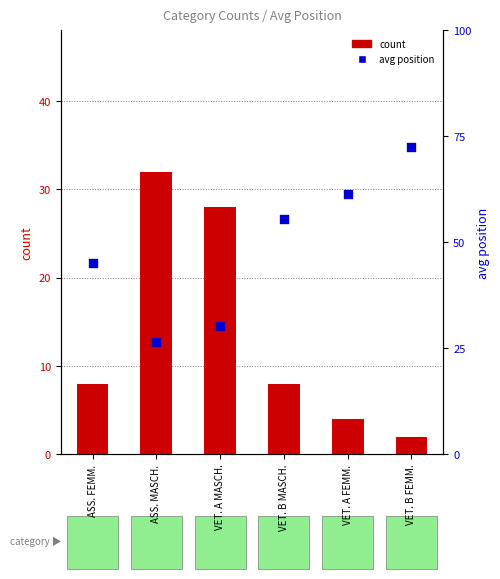

At how many categories does at least one series exceed 14?

6